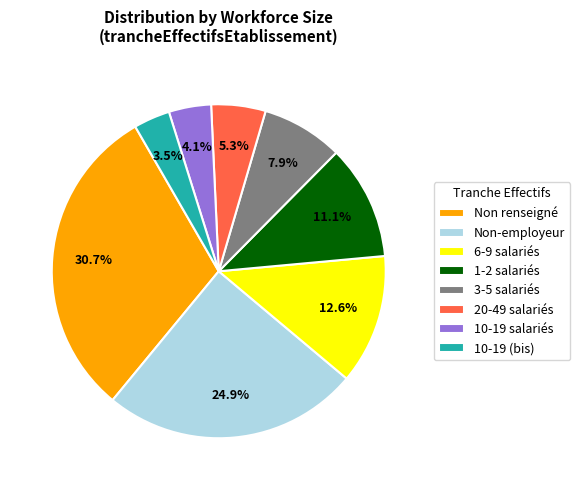

Is the sum of 20-49 salariés and 10-19 (bis) greater than half?

No